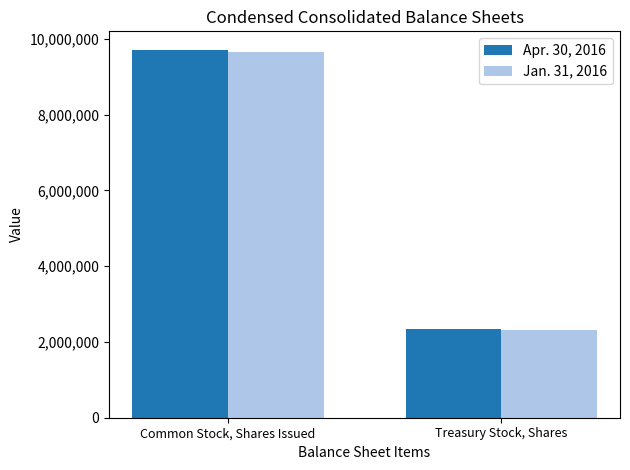

List the series in order of their peak value, lowest first.

Jan. 31, 2016, Apr. 30, 2016